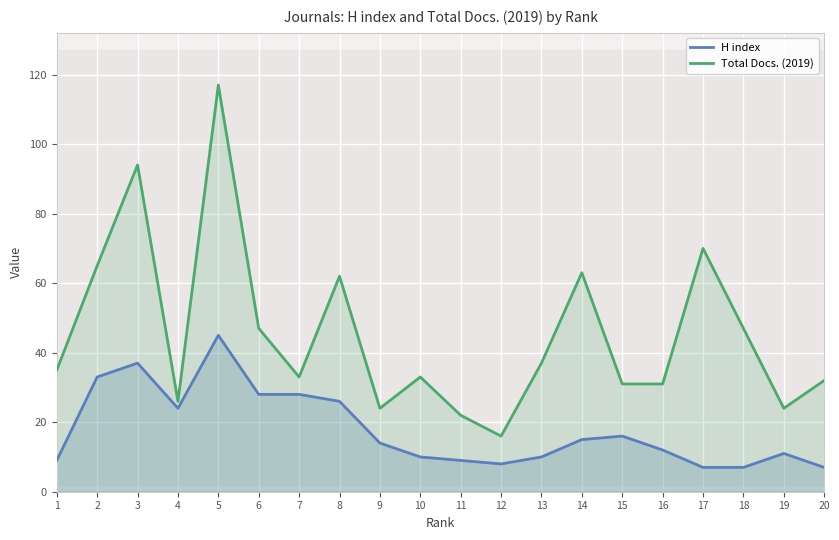

Is the value of Total Docs. (2019) at 10 greater than the value of H index at 5?

No